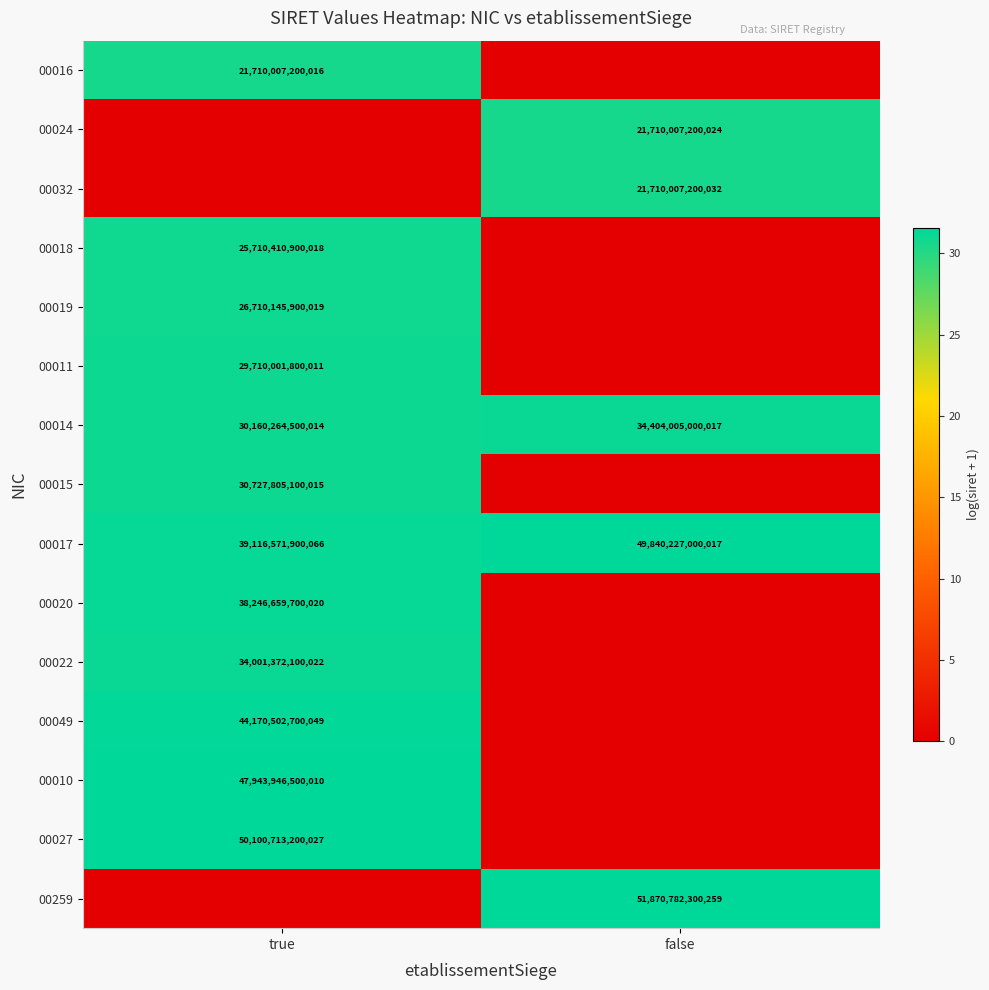

At how many categories does at least one series exceed 13?

2